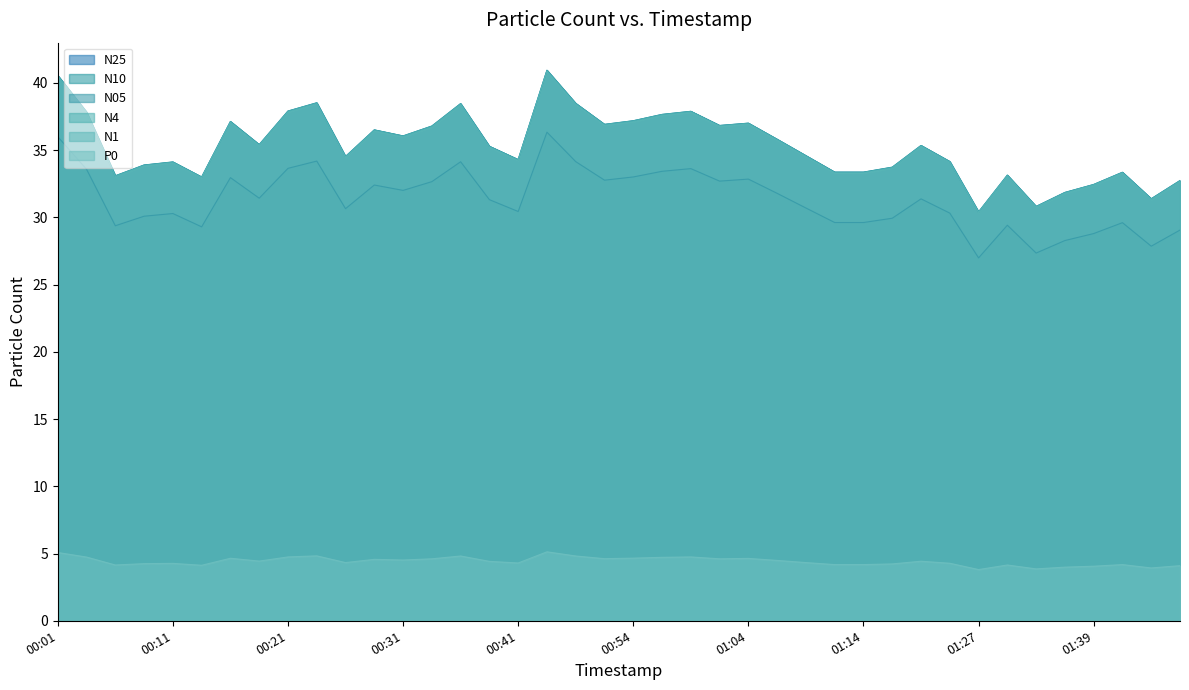

What is the difference between the N1 values at 00:56 and 00:51?

0.7